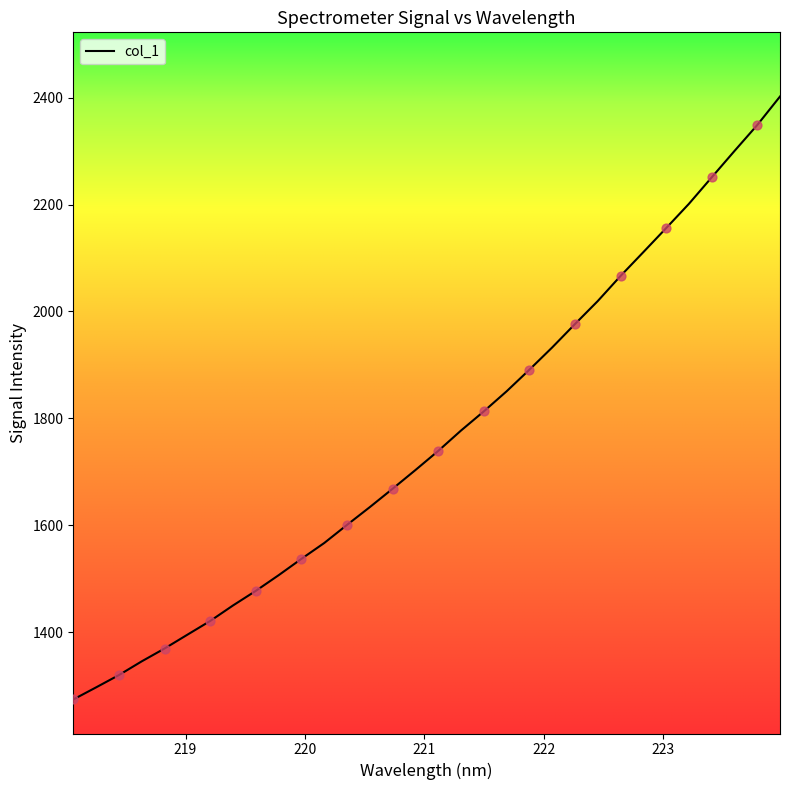

What is the greatest value displayed?

2402.2